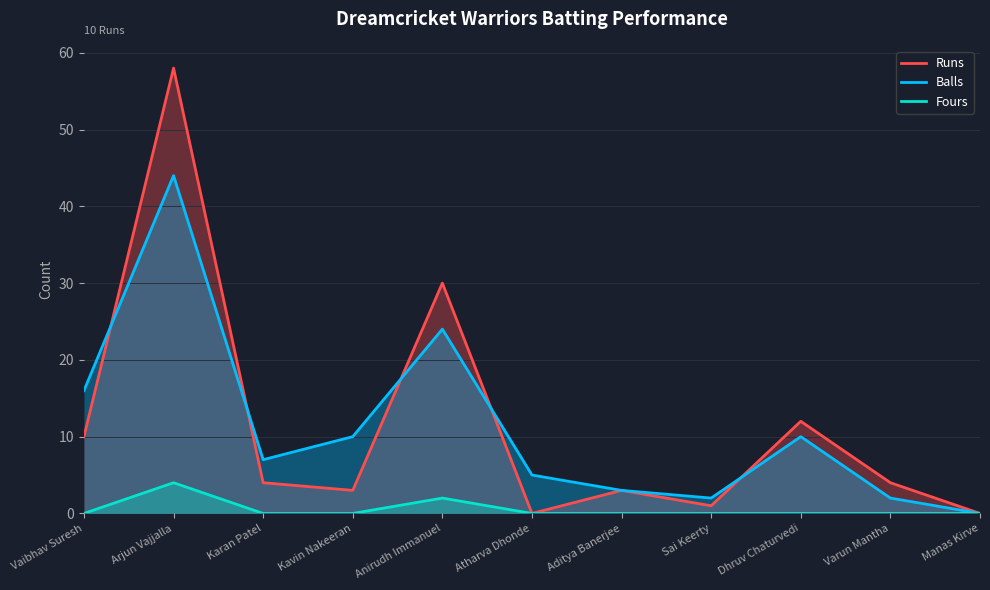

At how many categories does at least one series exceed 38?

1